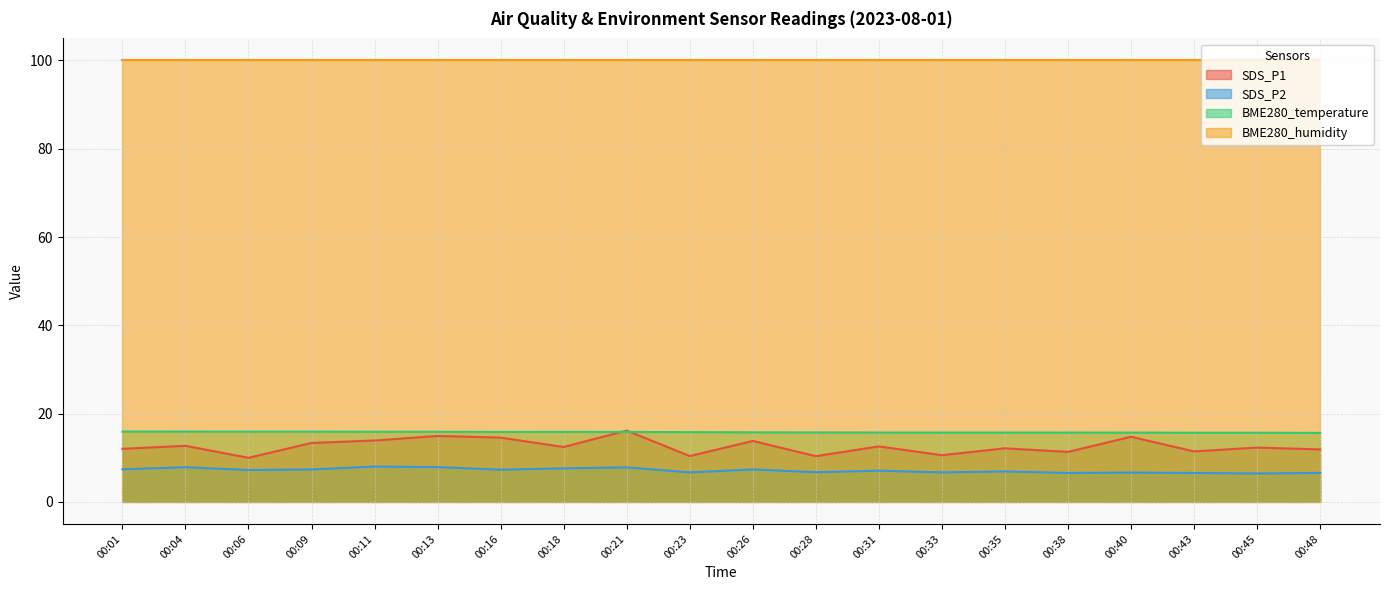

Rank the series at 00:33 from highest to lowest value.

BME280_humidity, BME280_temperature, SDS_P1, SDS_P2